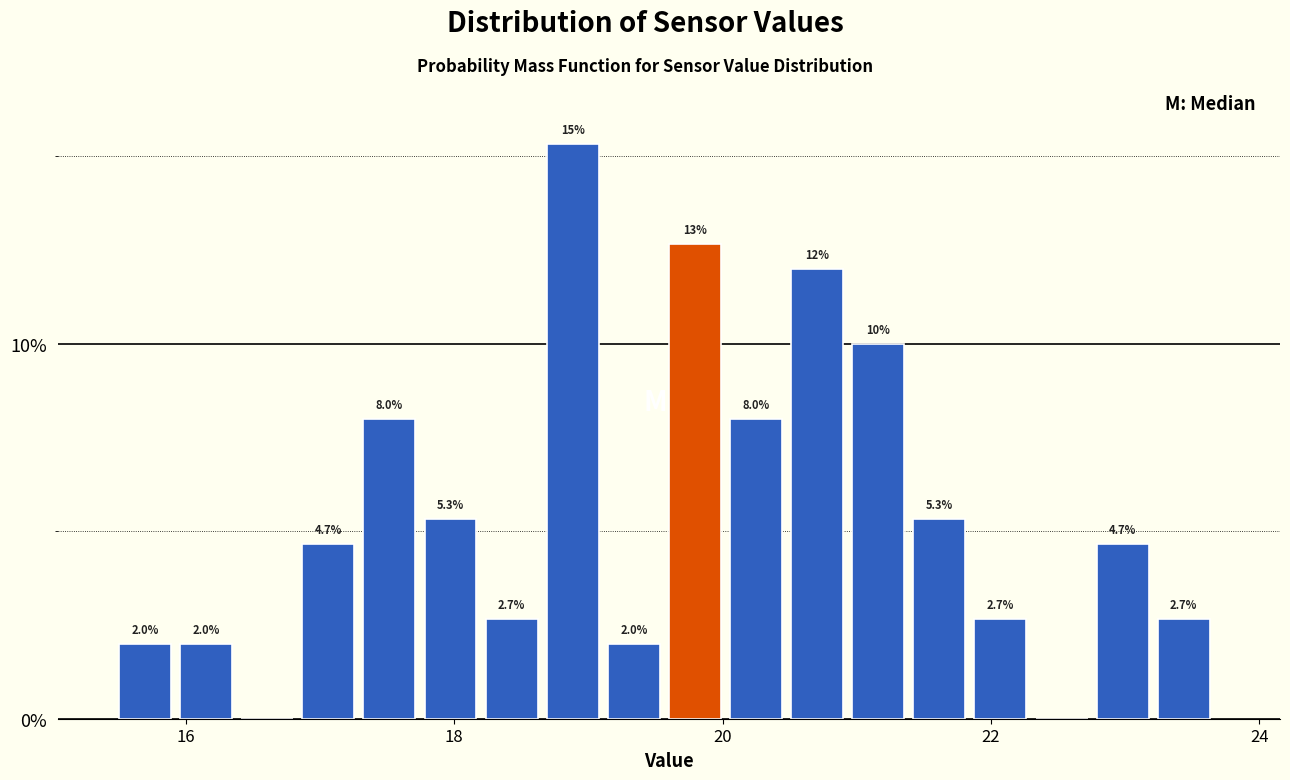

Read against the x-axis, roughly where is the centre of the tallest bar?

18.8